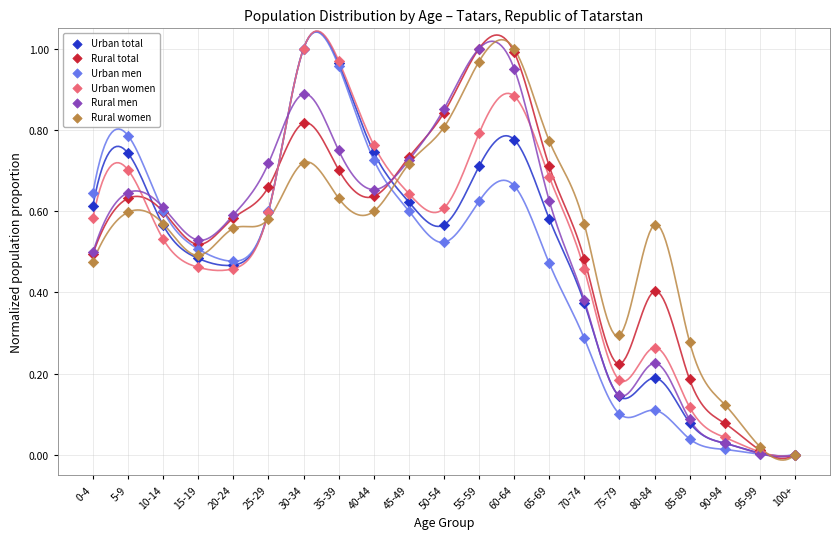

What are all the series names shown in the legend?

Urban total, Rural total, Urban men, Urban women, Rural men, Rural women